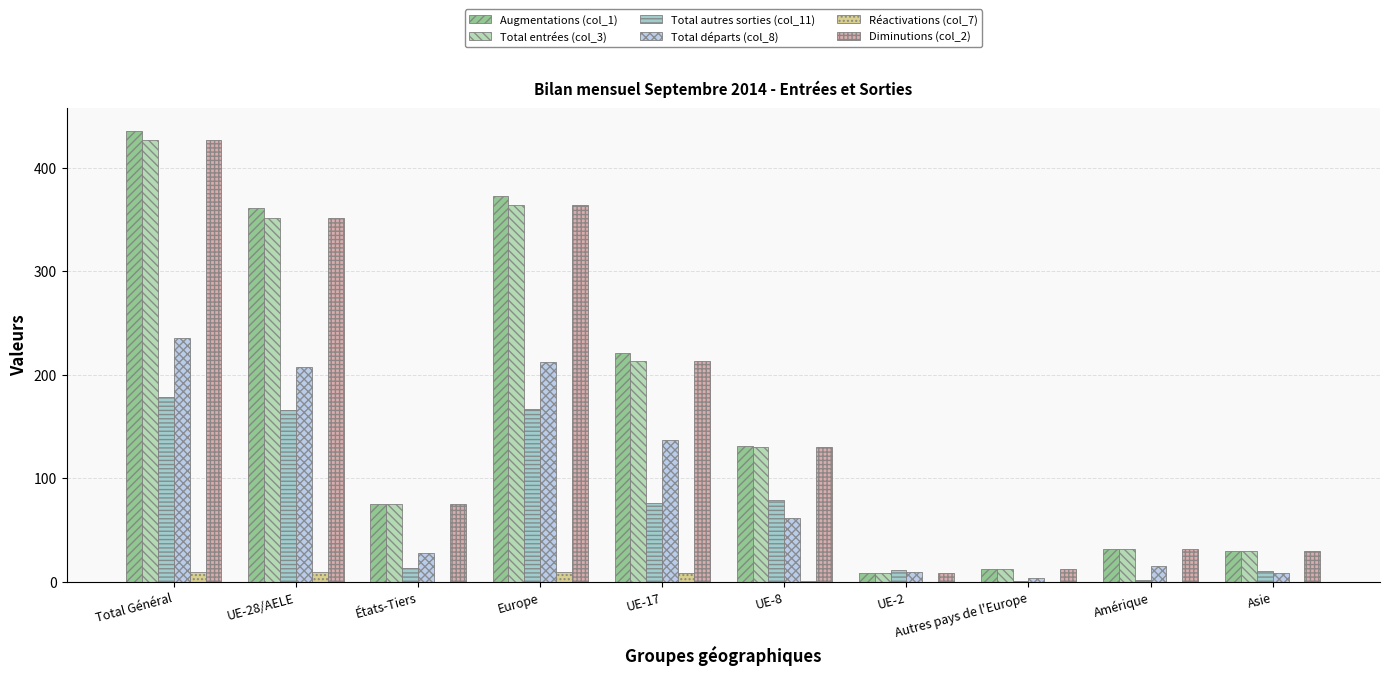

What is the total value across all series at États-Tiers?

266